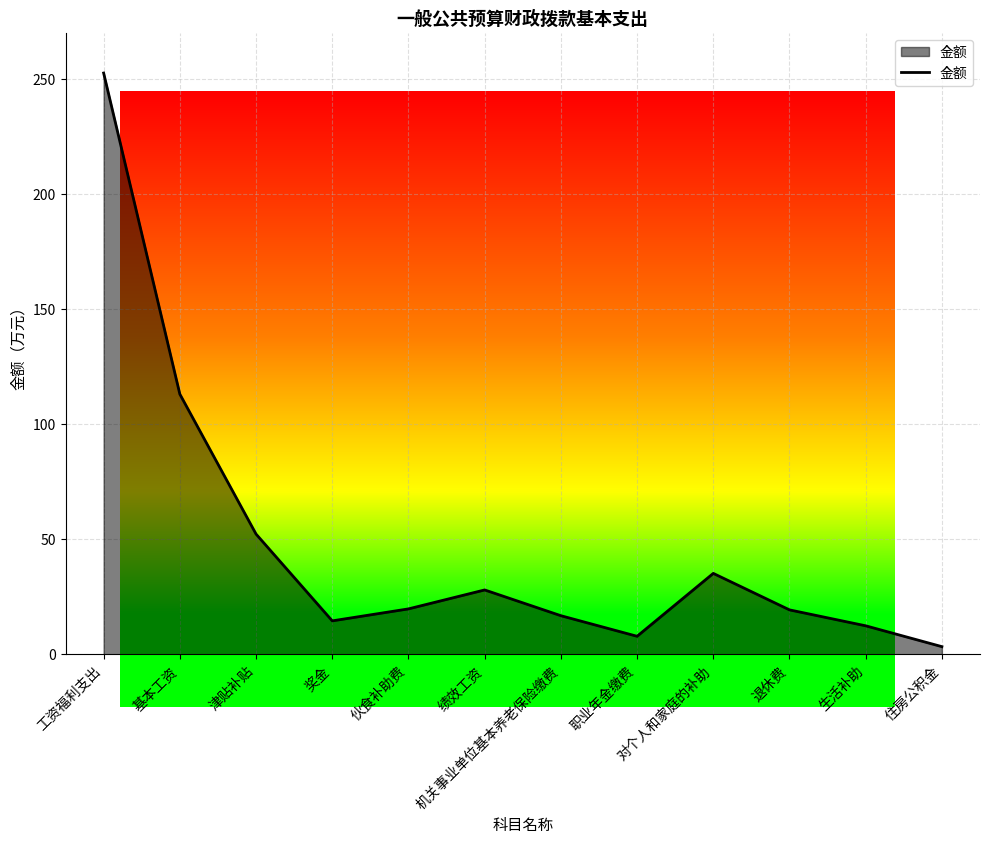

What is the minimum value shown in the chart?

3.4